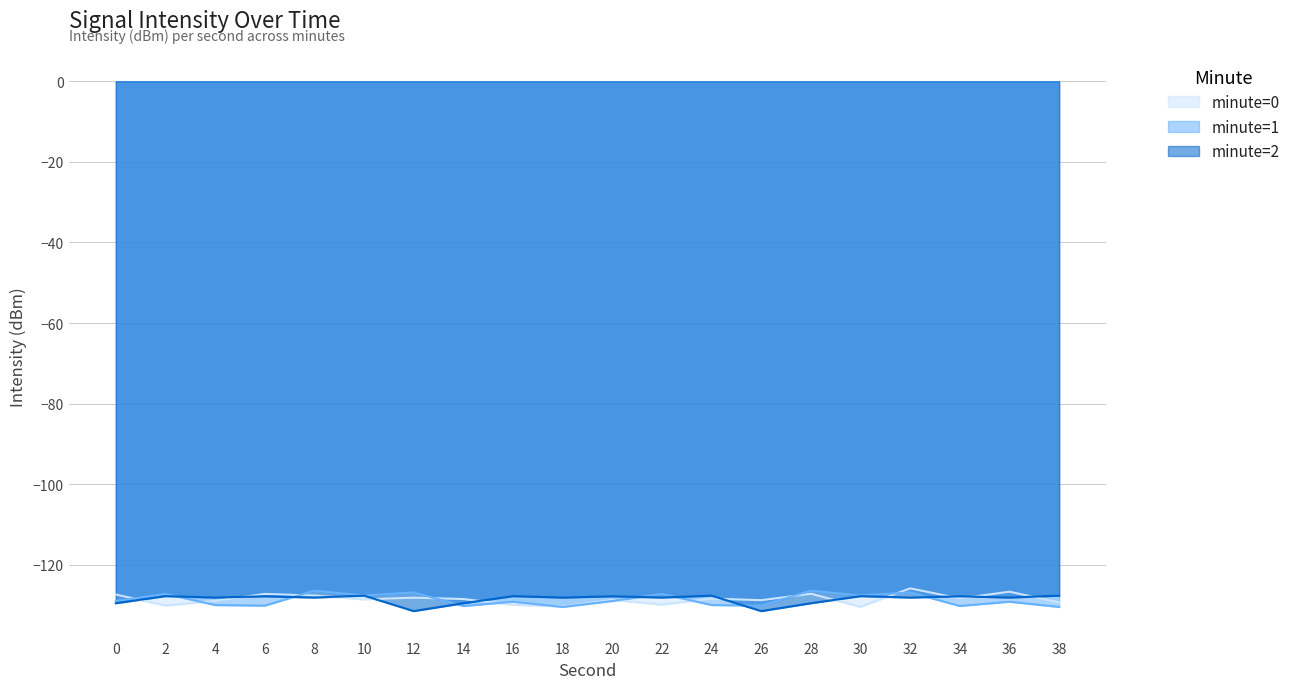

Is it true that minute=1 equals -130.2 at 34?

True